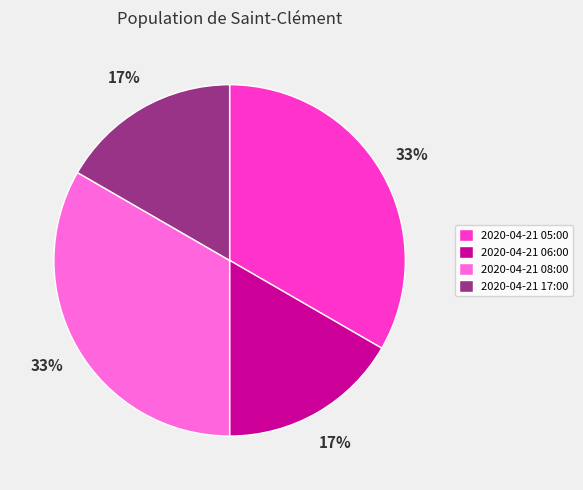

To the nearest percent, what is the combined percentage of 2020-04-21 05:00 and 2020-04-21 06:00?

50%